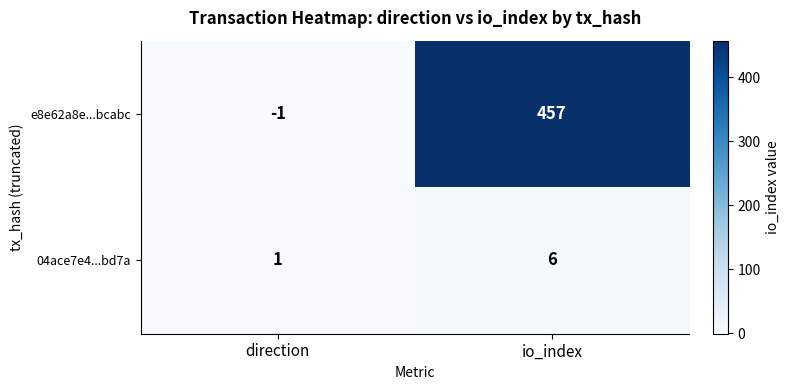

Reading right to left, what are all the values shown in this chart?

e8e62a8e...bcabc: io_index=457	direction=-1
04ace7e4...bd7a: io_index=6	direction=1